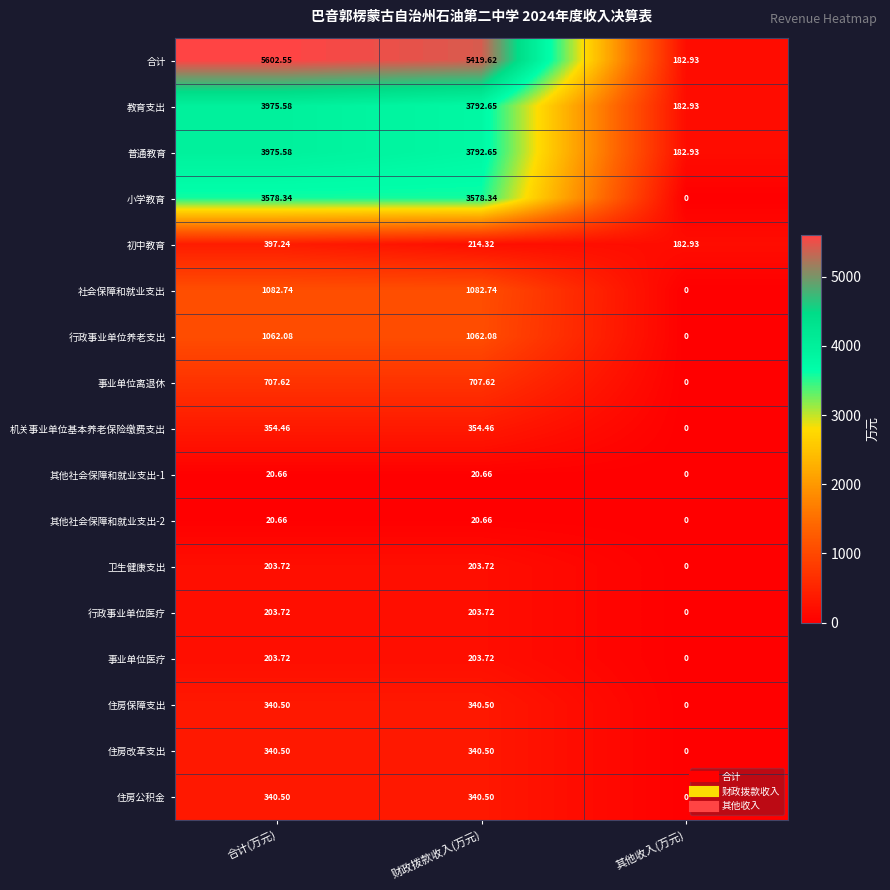

Between 合计(万元) and 其他收入(万元), which series saw the biggest shift?

合计